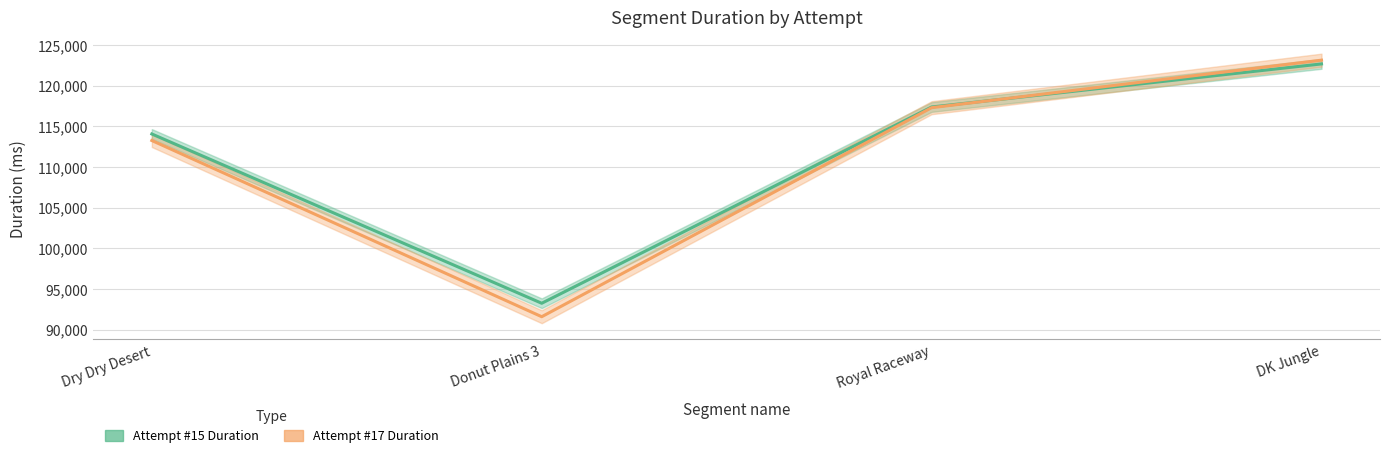

What position from the left is Royal Raceway?

3